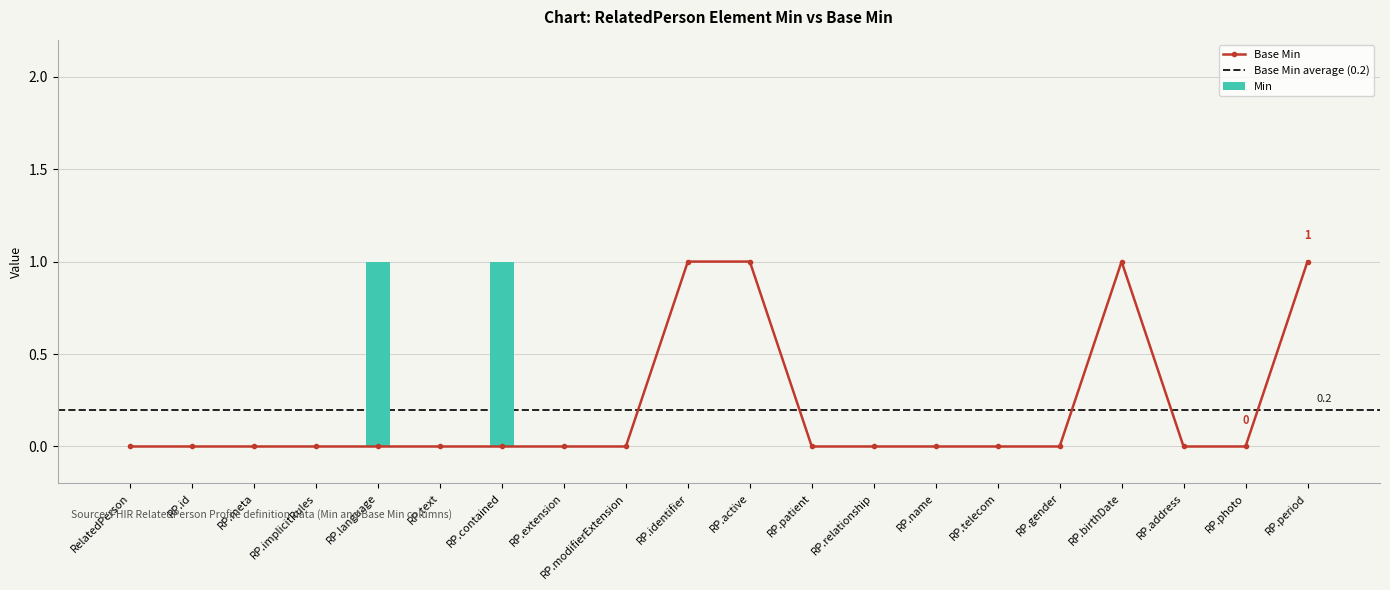

True or false: Min has a value of 1 at RP.period.

False